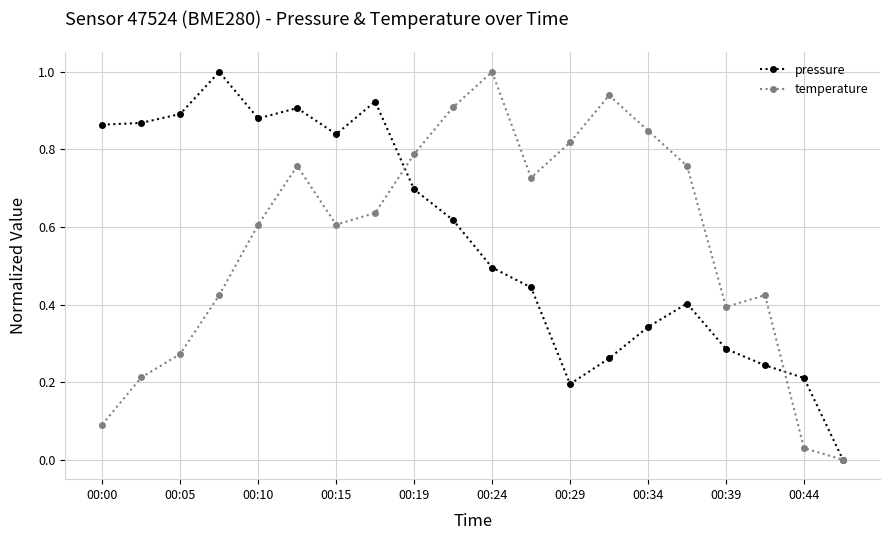

True or false: pressure has more than 2 points higher than both neighbors.

True